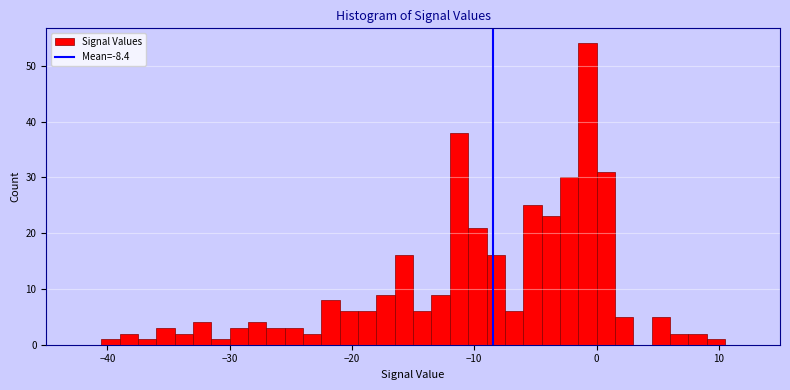

Read against the x-axis, roughly where is the centre of the tallest bar?

-1